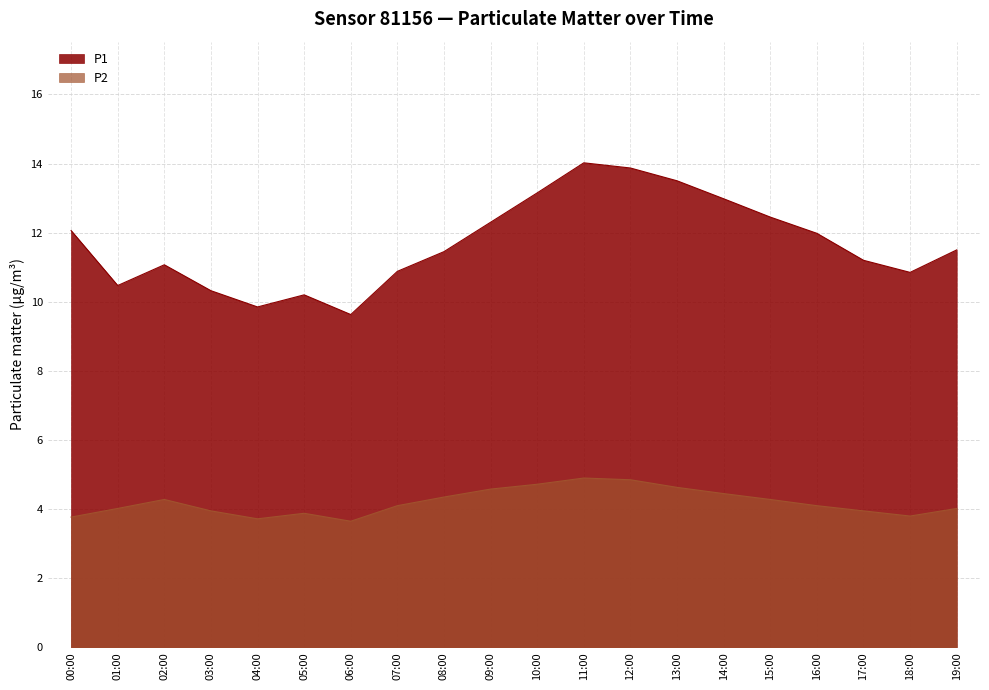

Which series has the widest spread of values?

P1